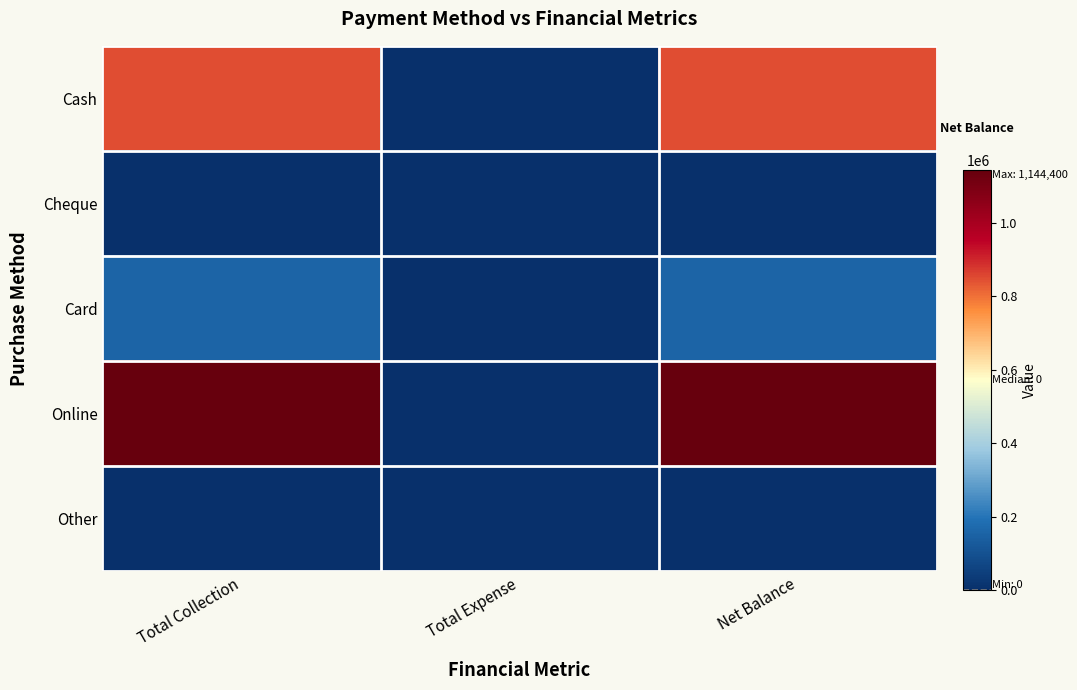

Which label corresponds to the smallest value in the chart?

Total Collection